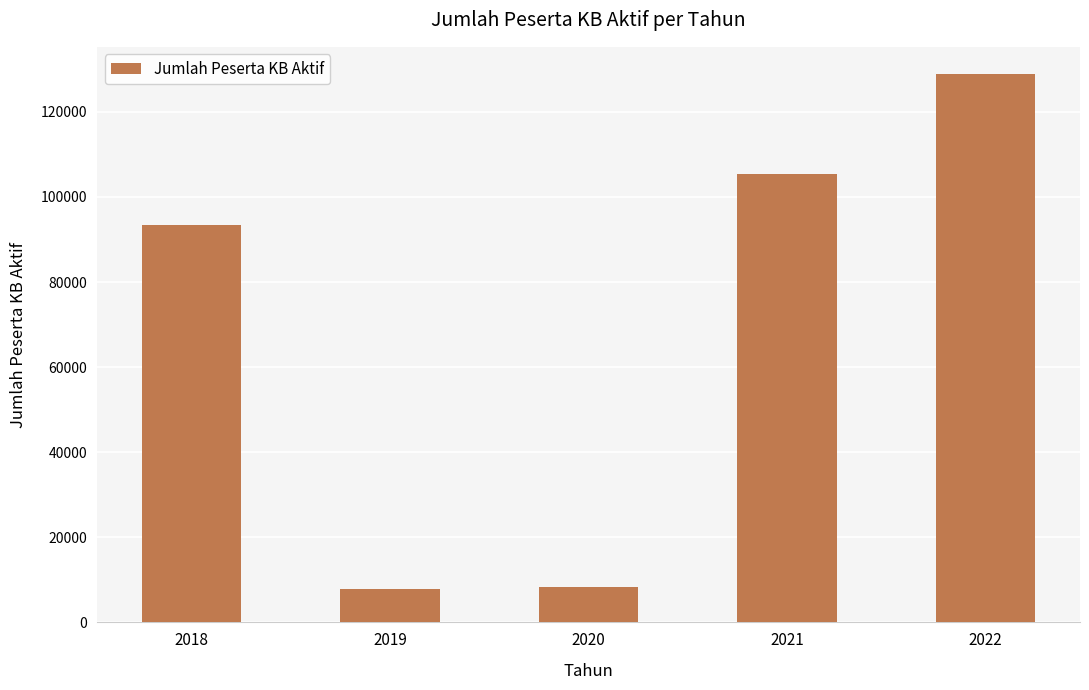

What is the ratio of the value at 2021 to the value at 2019?

13.3